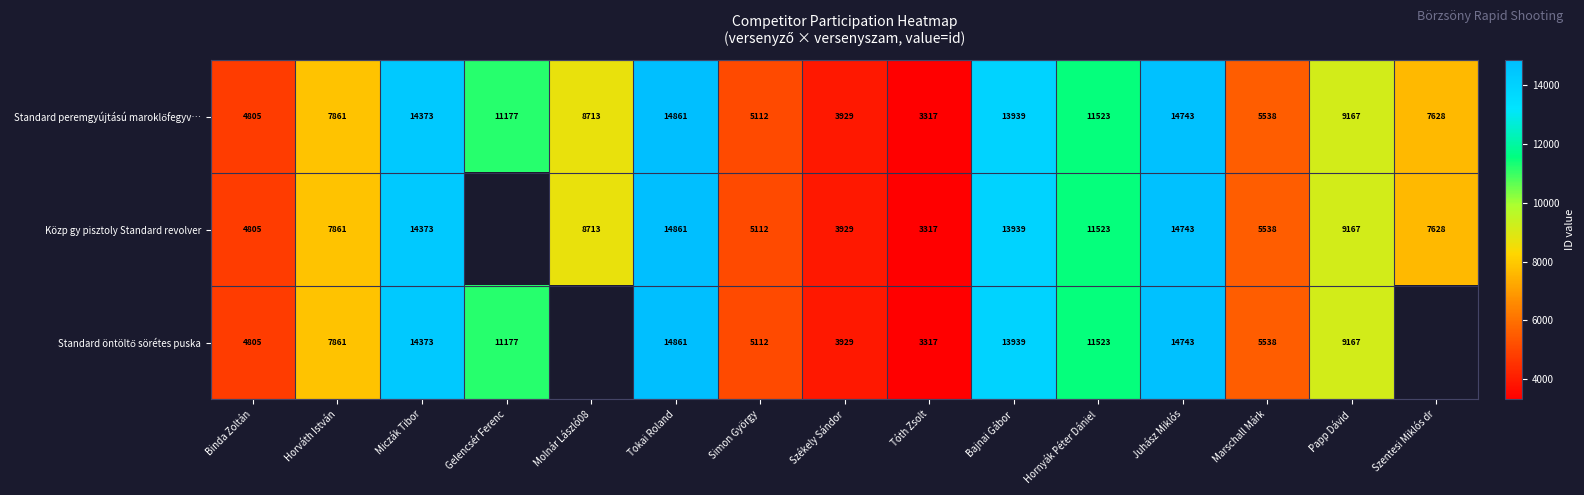

Is it true that Közp gy pisztoly Standard revolver equals 7861 at Horváth István?

True